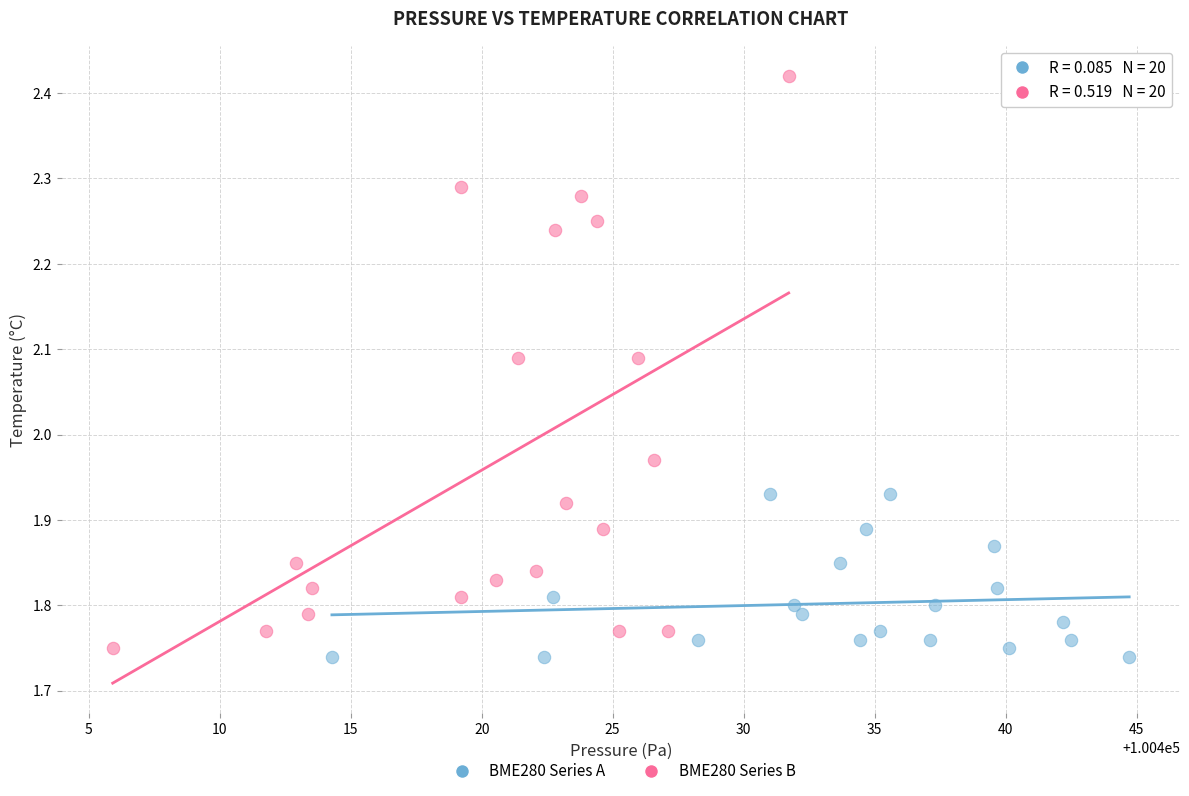

Which series reaches the minimum Y coordinate?

BME280 Series A